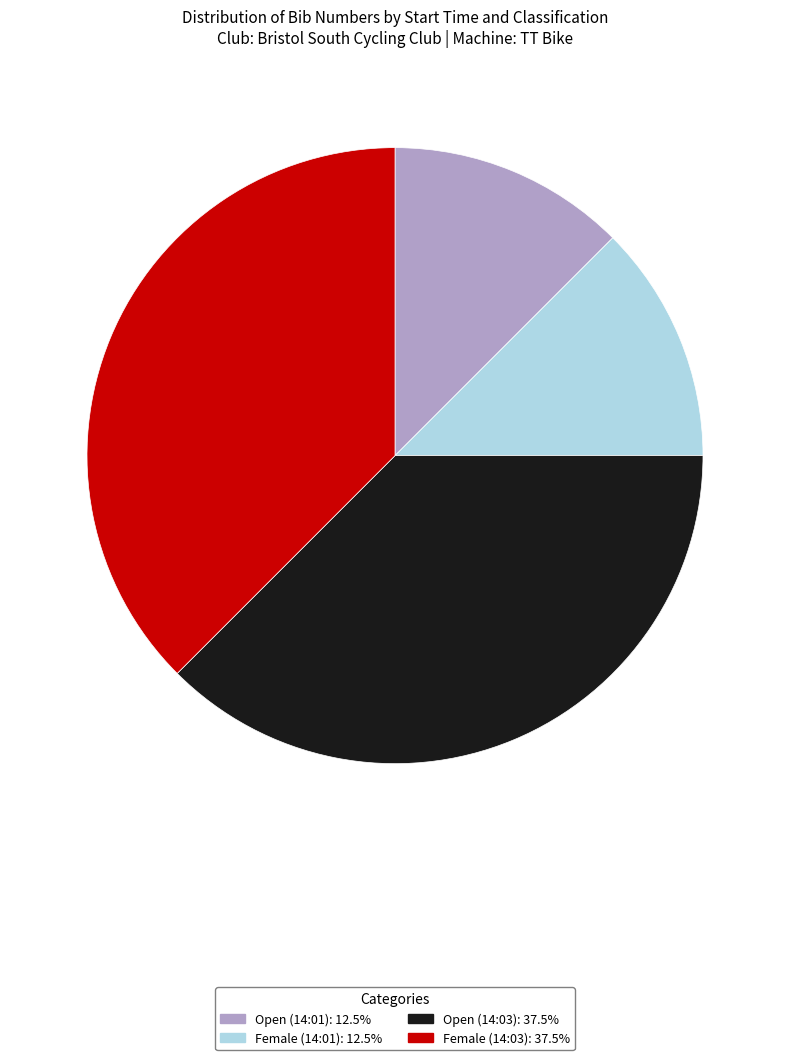

Is it true that Open (14:03) is 43% of the pie?

False